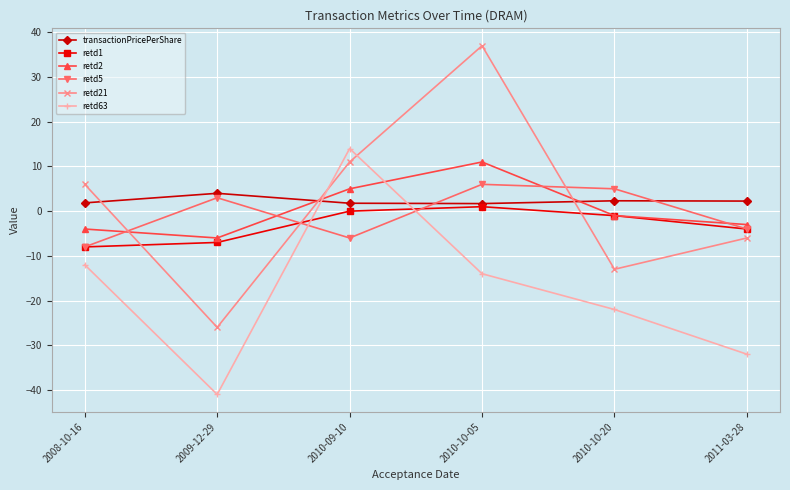

The transactionPricePerShare series shows 1.9 at 2008-10-16. True or false?

True